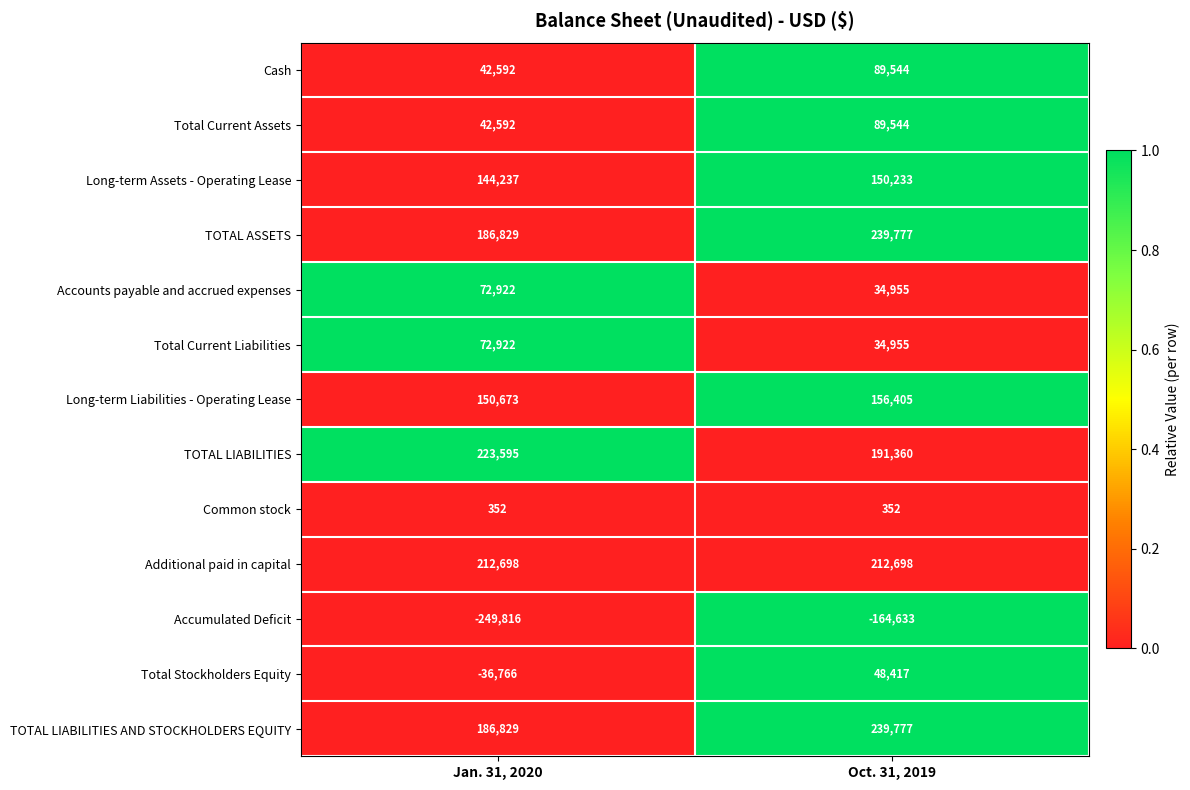

What is the difference between the highest and lowest values at Jan. 31, 2020?

473411